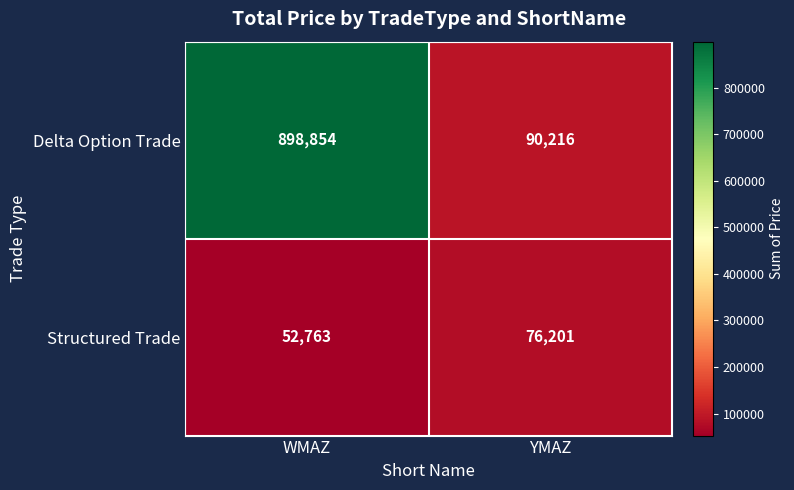

What is the highest value of the Structured Trade series?

76201